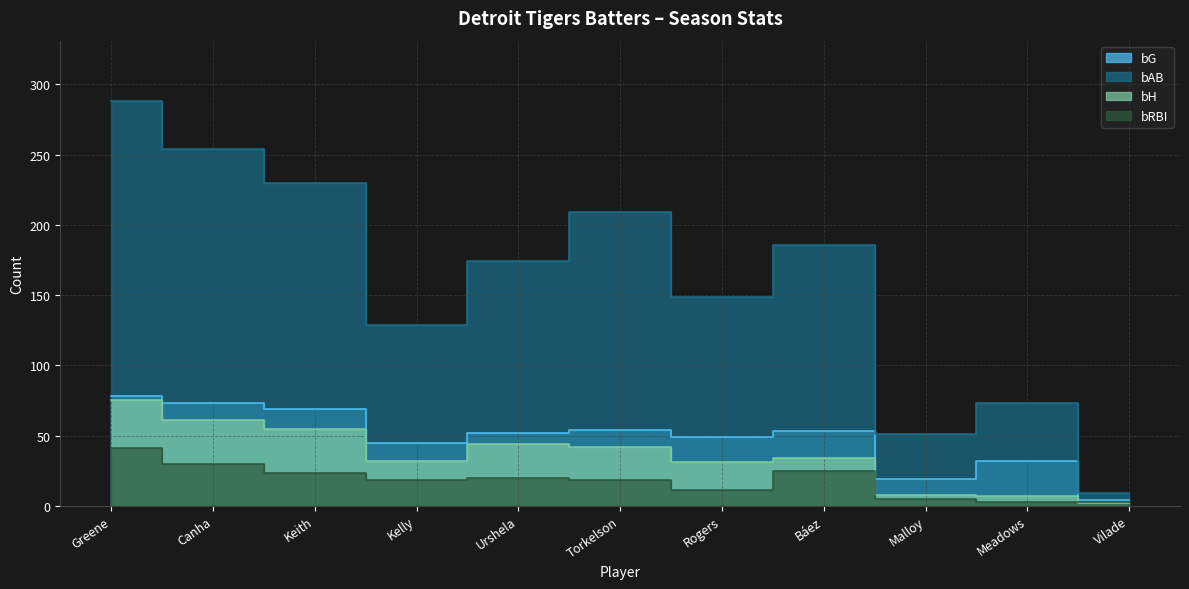

At which category does the chart reach its minimum across all series?

Vilade